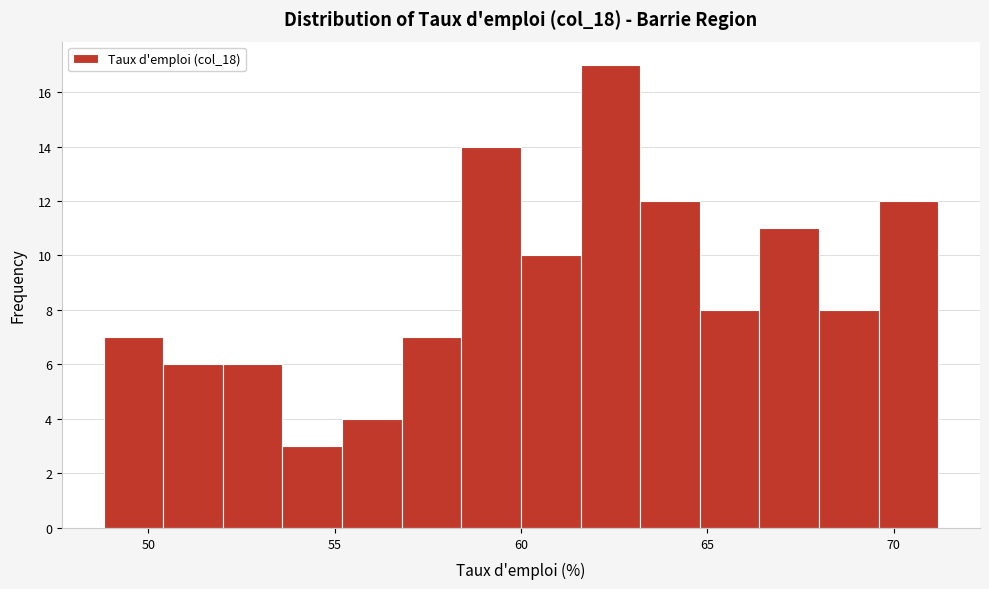

Around what value on the x-axis is the tallest bar? Give the approximate position of its centre, as read against the axis.

62.5